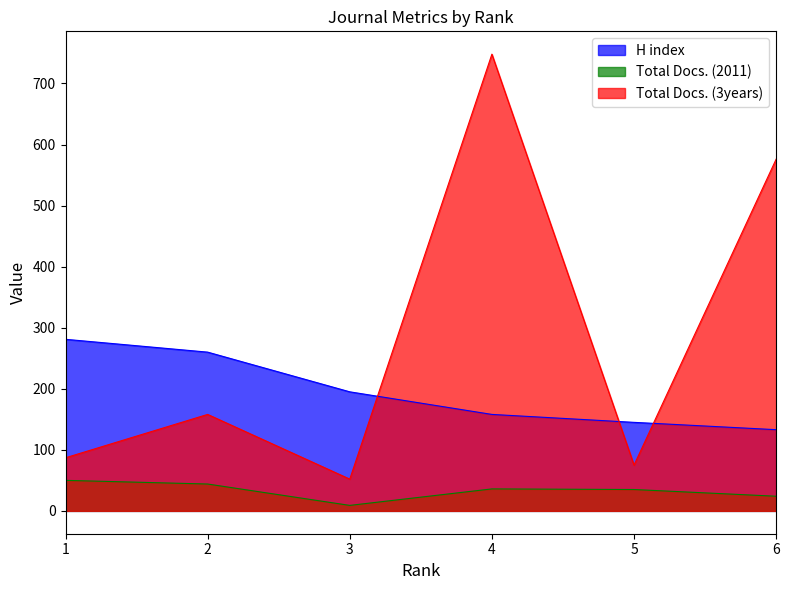

List the series in order of their overall mean, lowest first.

Total Docs. (2011), H index, Total Docs. (3years)